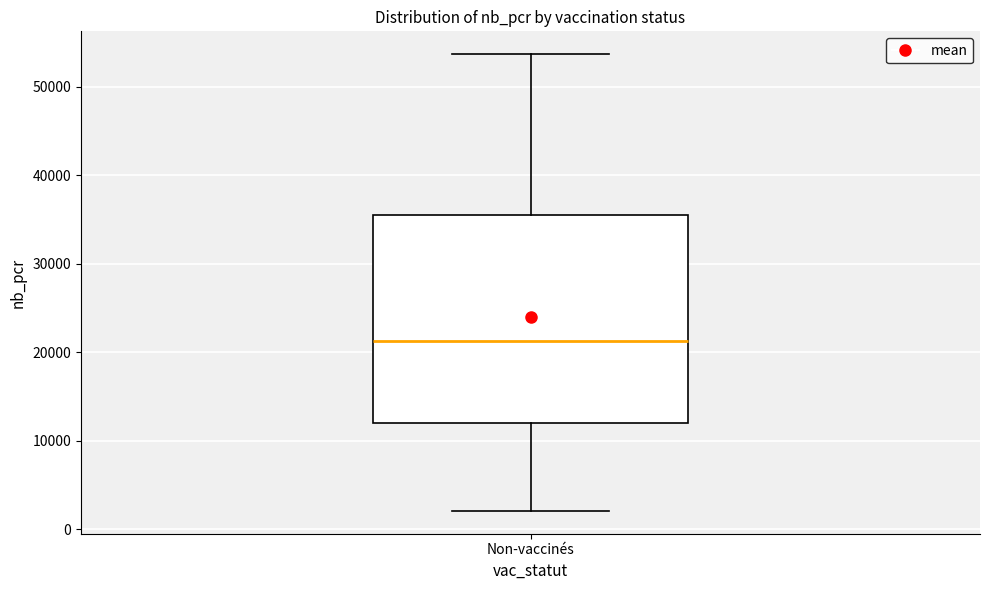

Read this box plot against the y-axis: the position of the median line, the range covered by the box, and the ends of both whiskers. The values are not printed on the chart, so give them approximately, as read against the axis.

median 21000, box 12000 to 35000, whiskers 2000 to 54000